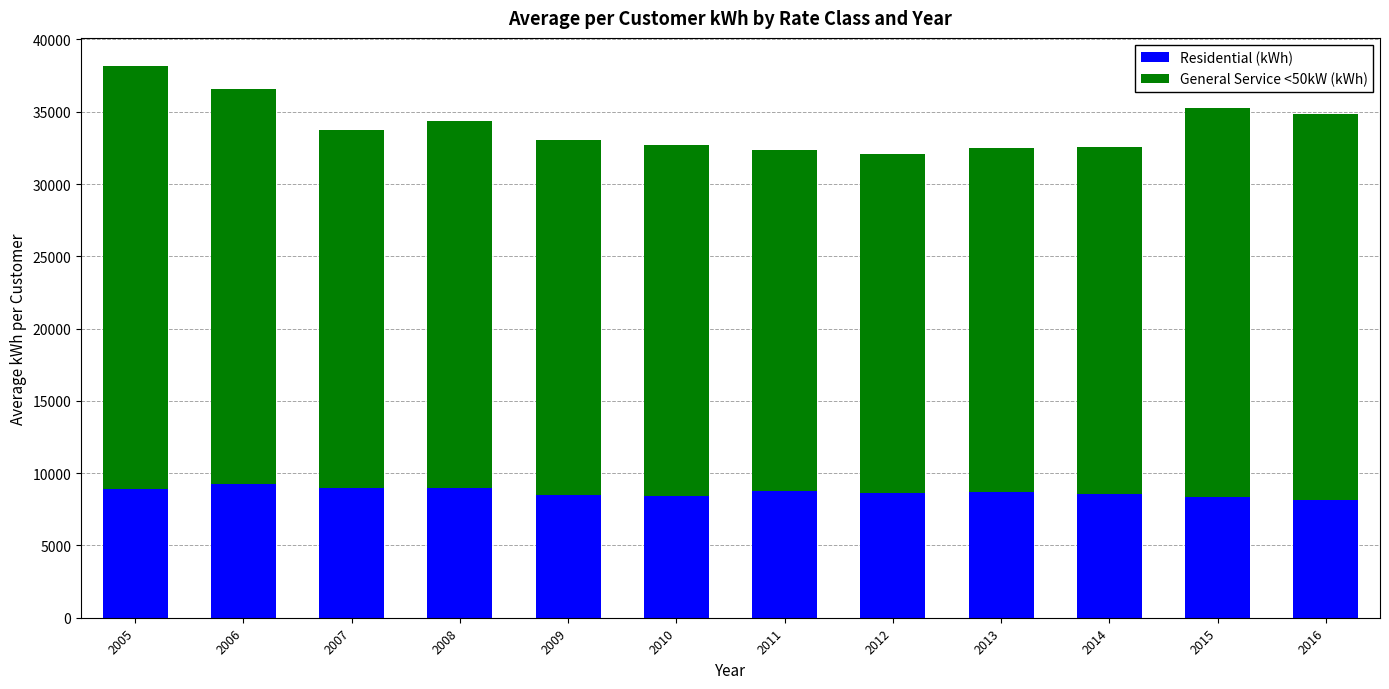

What is the highest value of the Residential (kWh) series?

9234.3